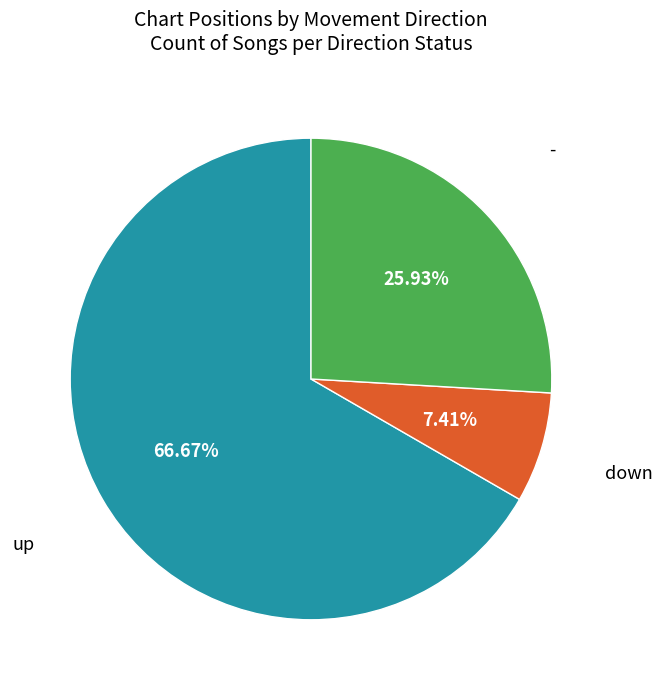

Is there any slice that represents more than half of the pie?

Yes